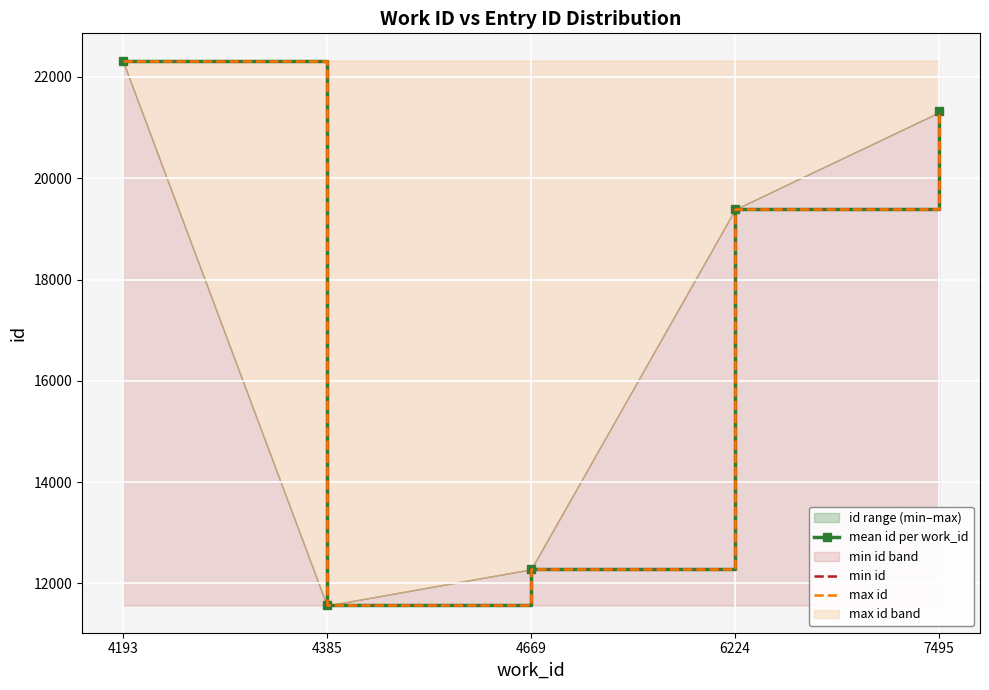

At which category does the chart reach its minimum across all series?

4385